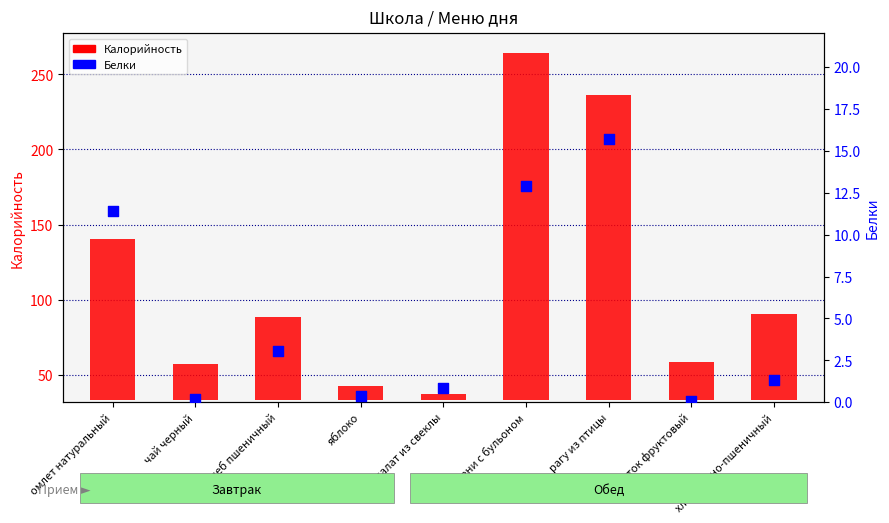

Which has a higher value, чай черный or пельмени с бульоном?

пельмени с бульоном